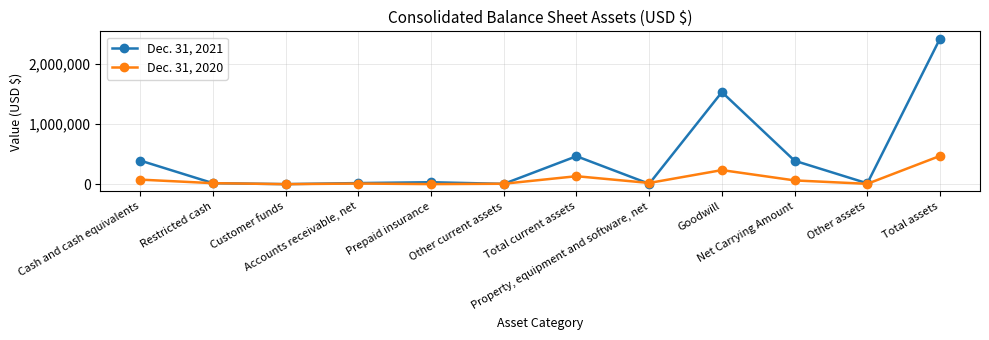

Which series has the widest spread of values?

Dec. 31, 2021